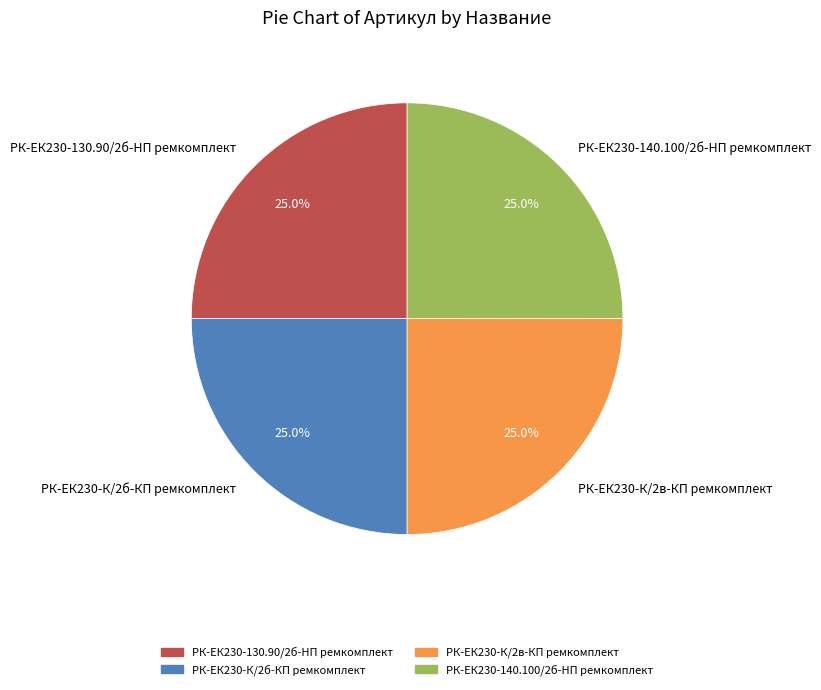

What is the total percentage of РК-ЕК230-К/2б-КП ремкомплект and РК-ЕК230-130.90/2б-HП ремкомплект?

50.0%